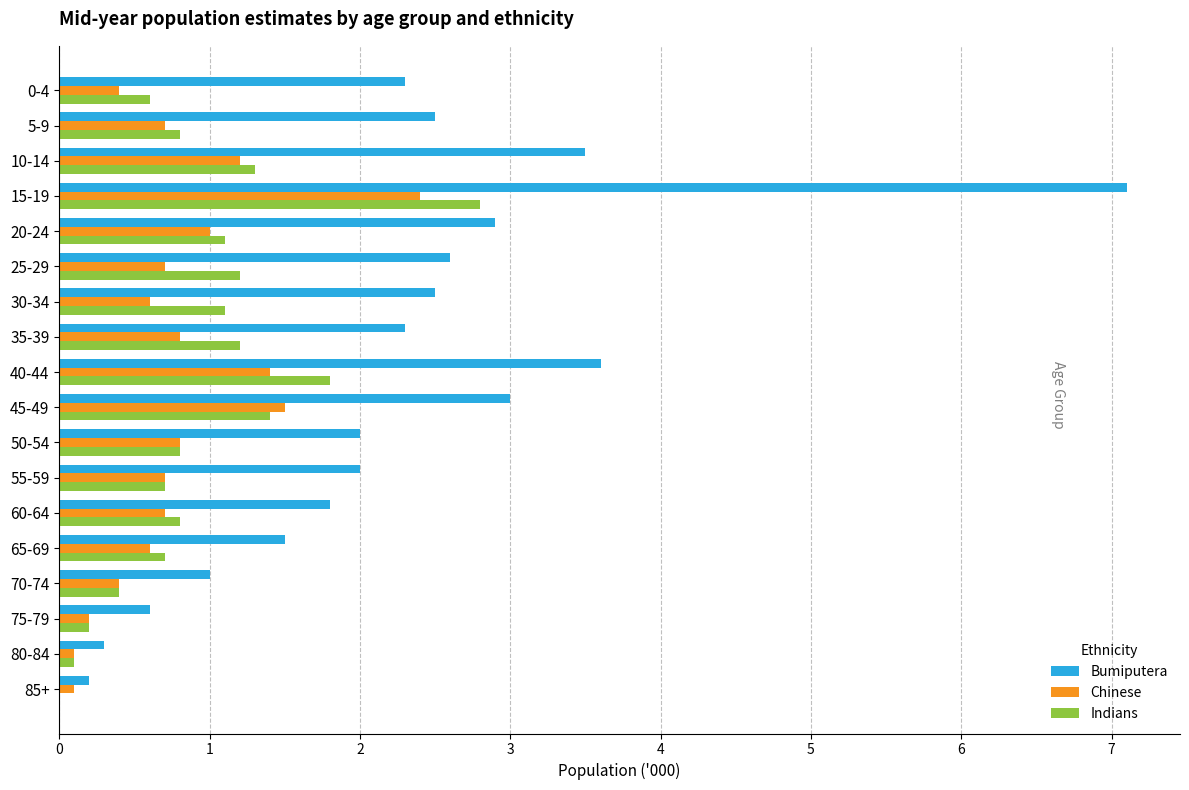

What is the sum of the Chinese values at 70-74 and 40-44?

1.8